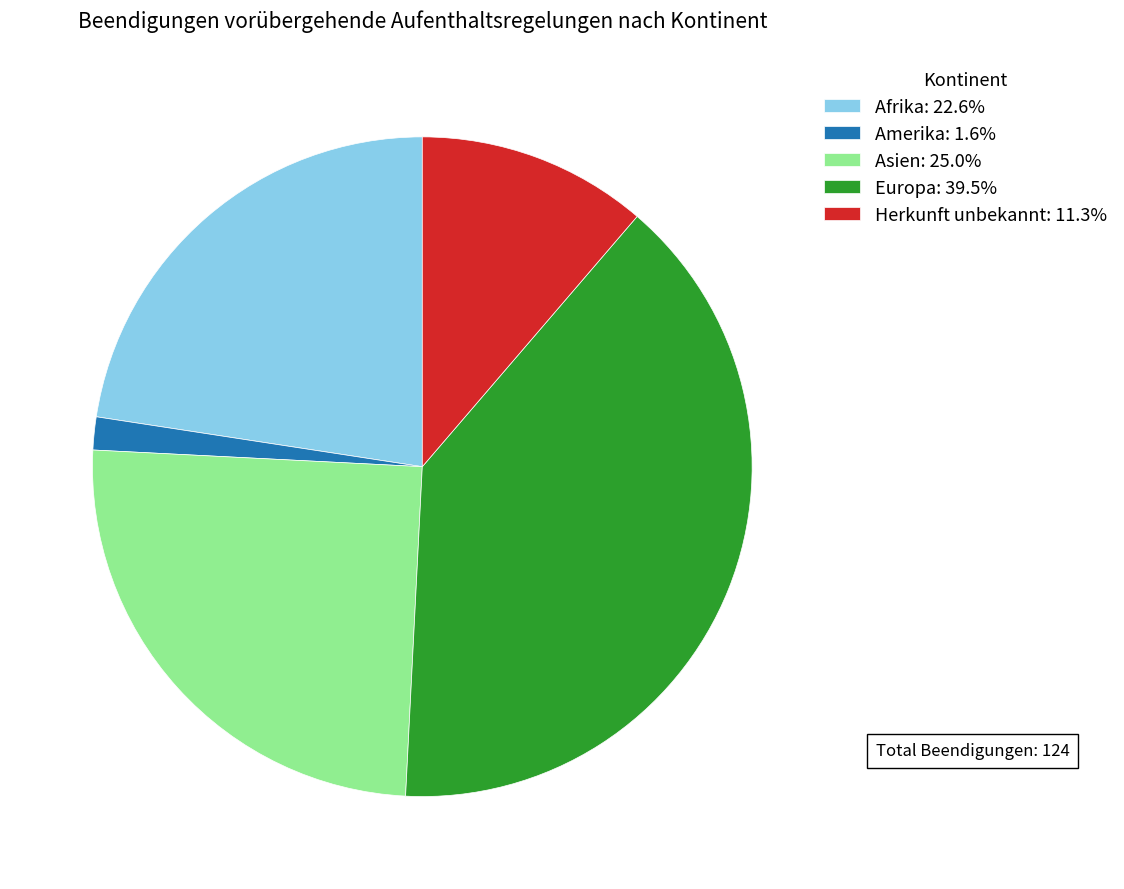

What is the ratio of the value at Europa: 39.5% to the value at Herkunft unbekannt: 11.3%?

3.5